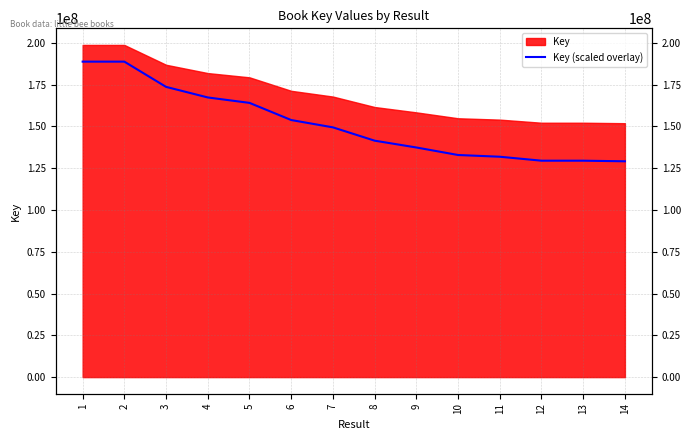

The chart shows a value of 294068082.1 at 1. True or false?

False